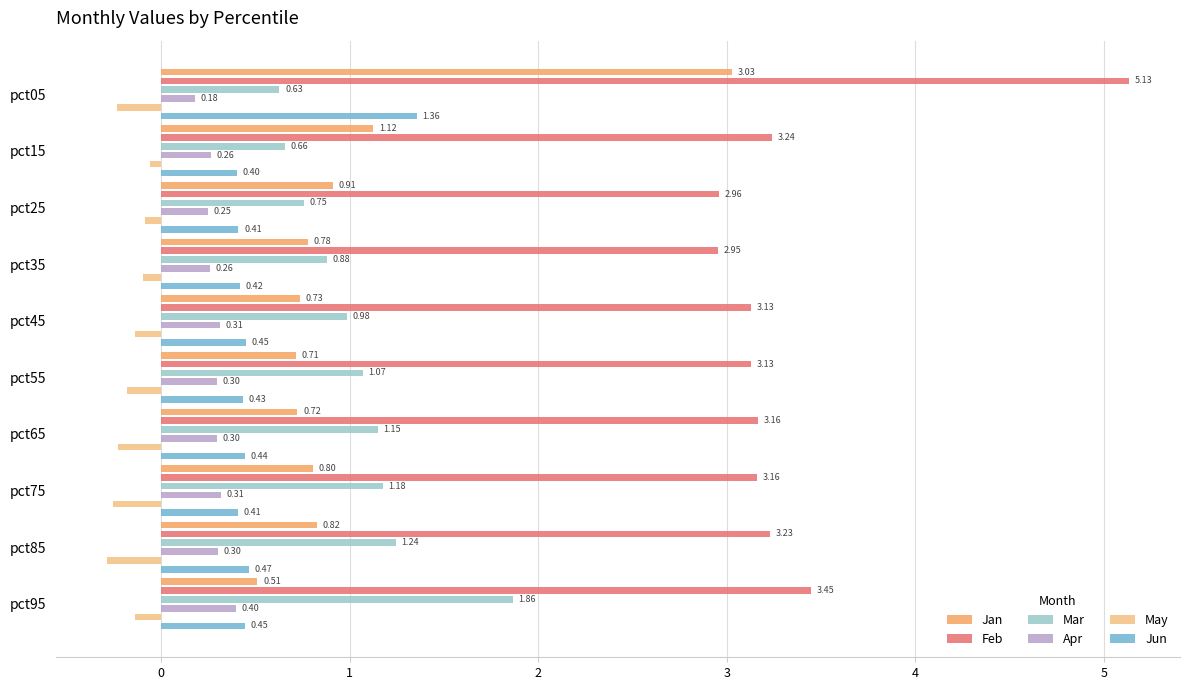

What is the difference between the maximum and second lowest values in the Jan series?

2.3